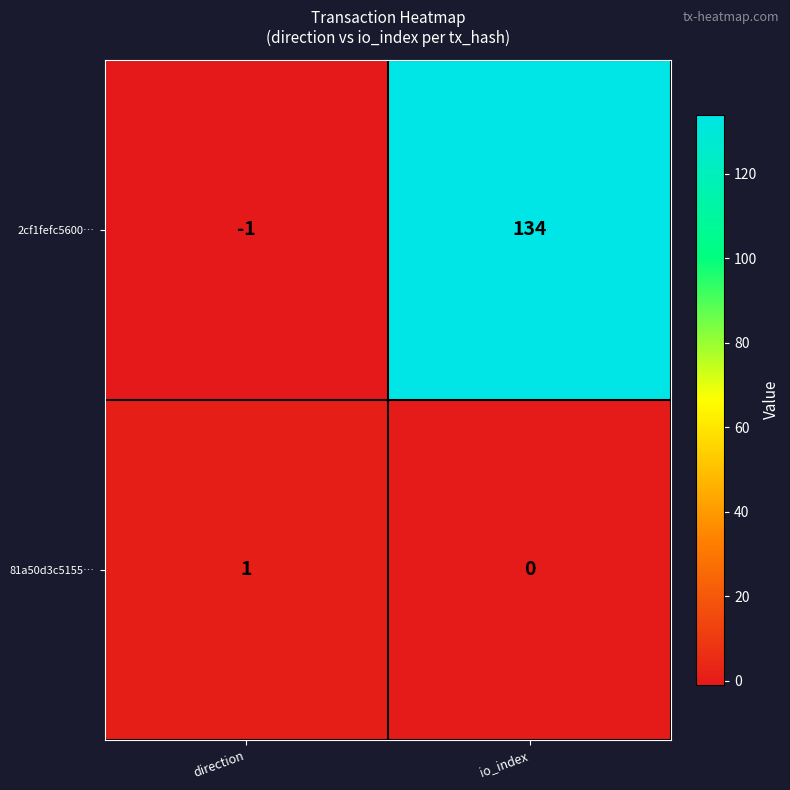

Reading left to right, what are all the values shown in this chart?

2cf1fefc5600…: -1	134
81a50d3c5155…: 1	0